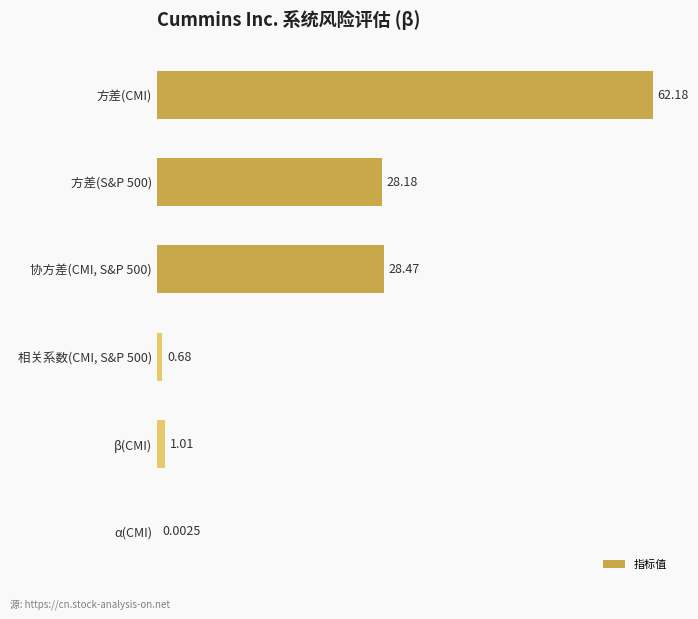

How many series are shown in this chart?

1